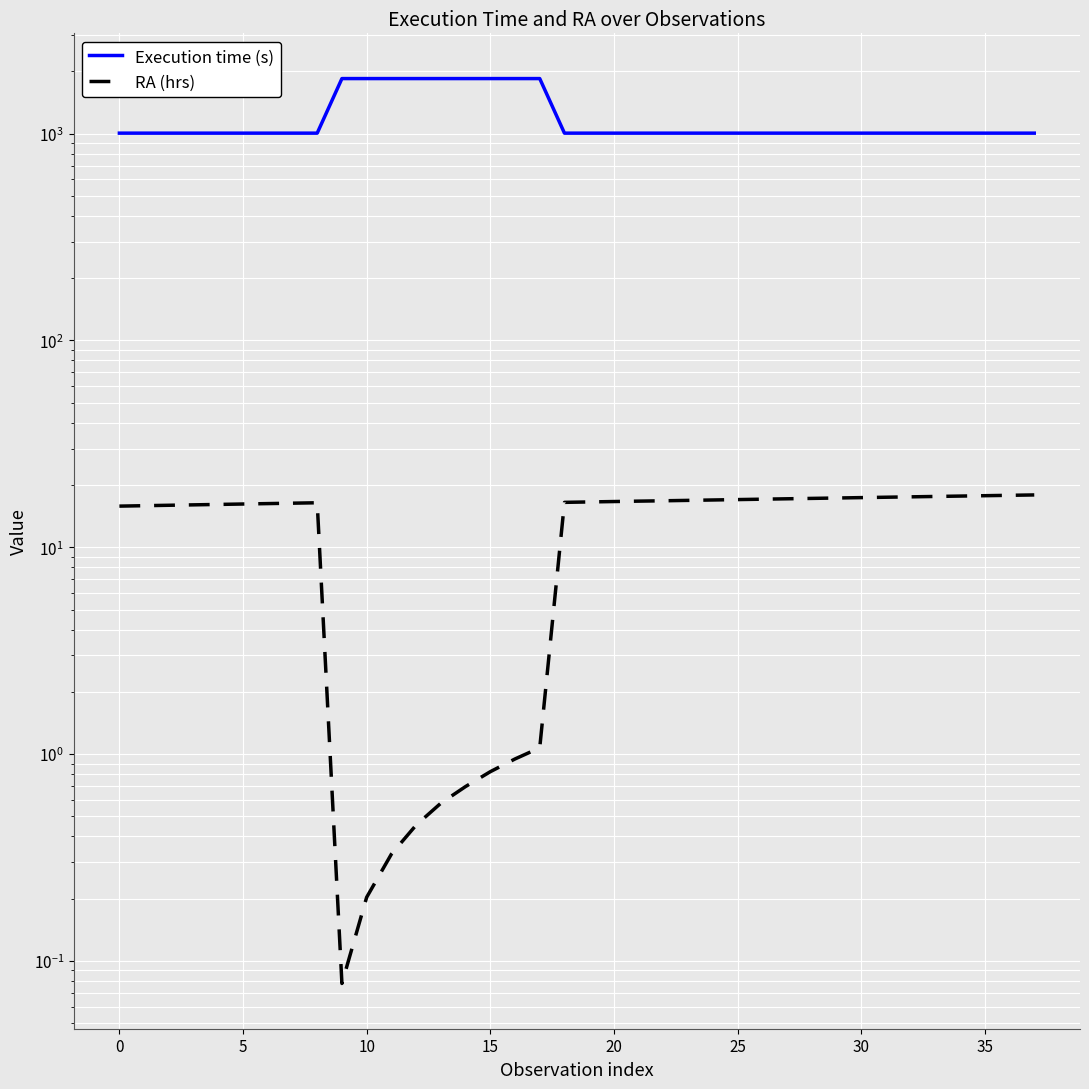

The RA (hrs) series shows 17.0 at 25. True or false?

True